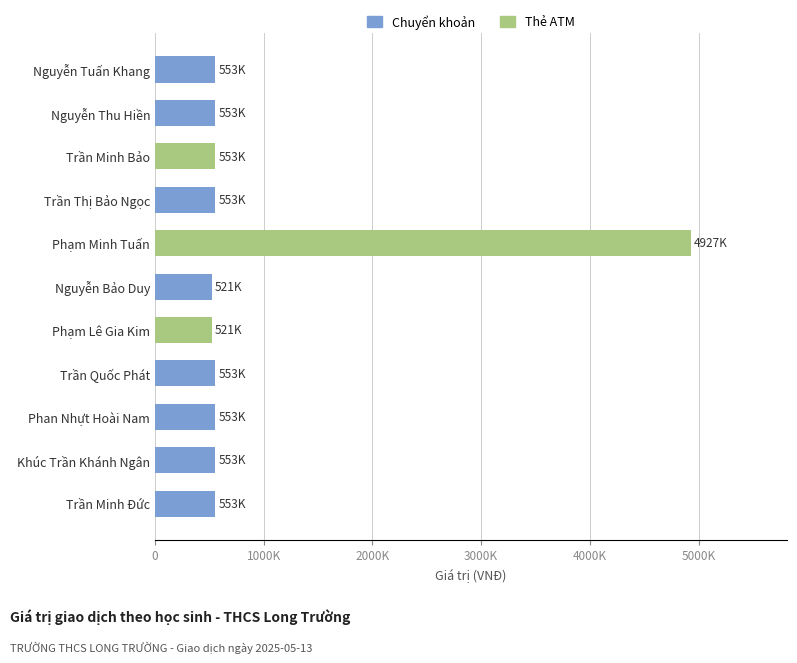

Does the chart contain any negative values?

No